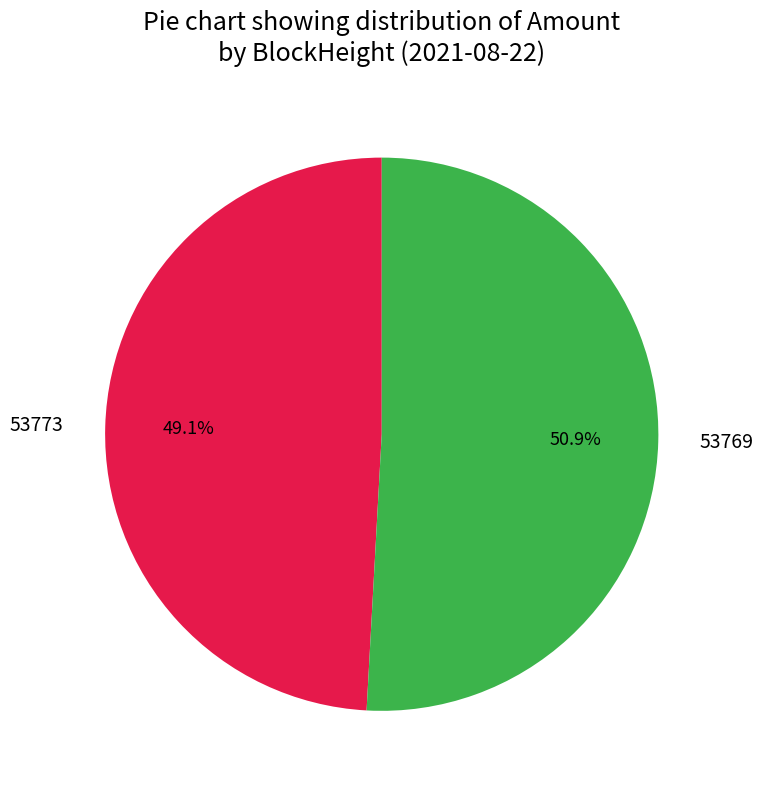

How many segments does this pie chart have?

2